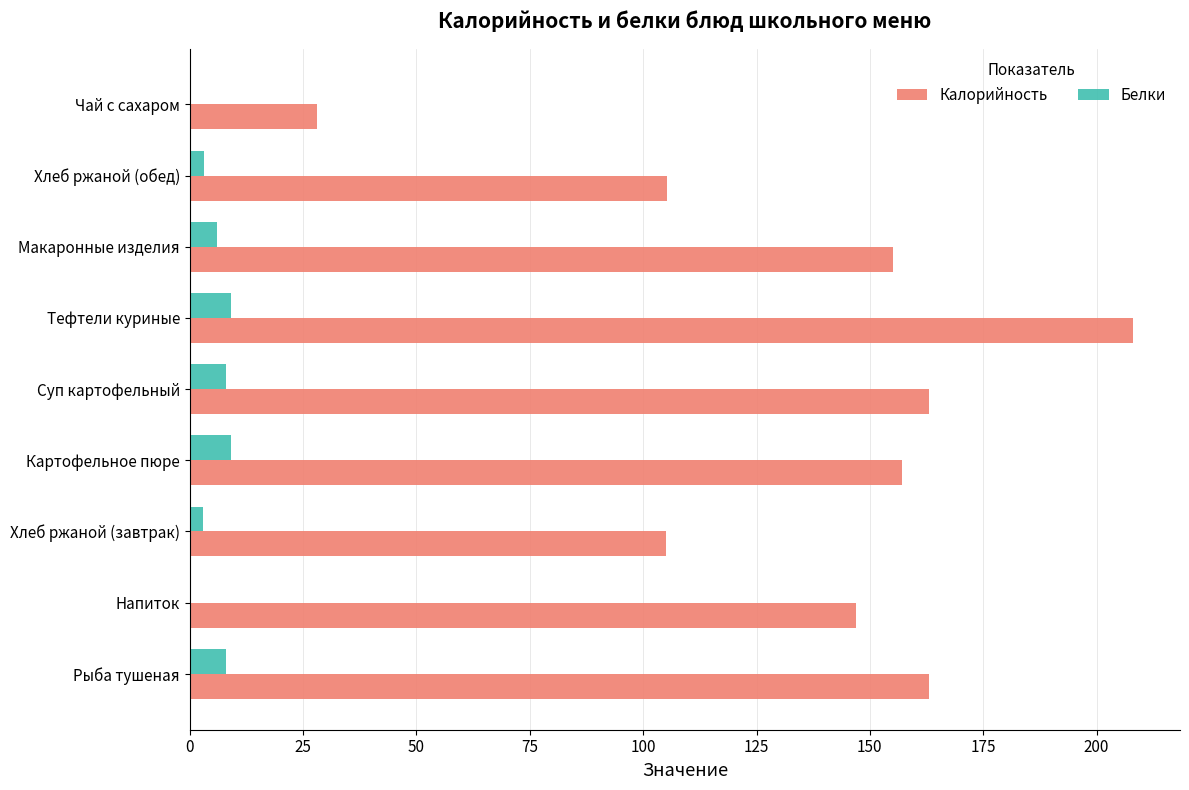

Read the Калорийность value at Тефтели куриные.

208.0